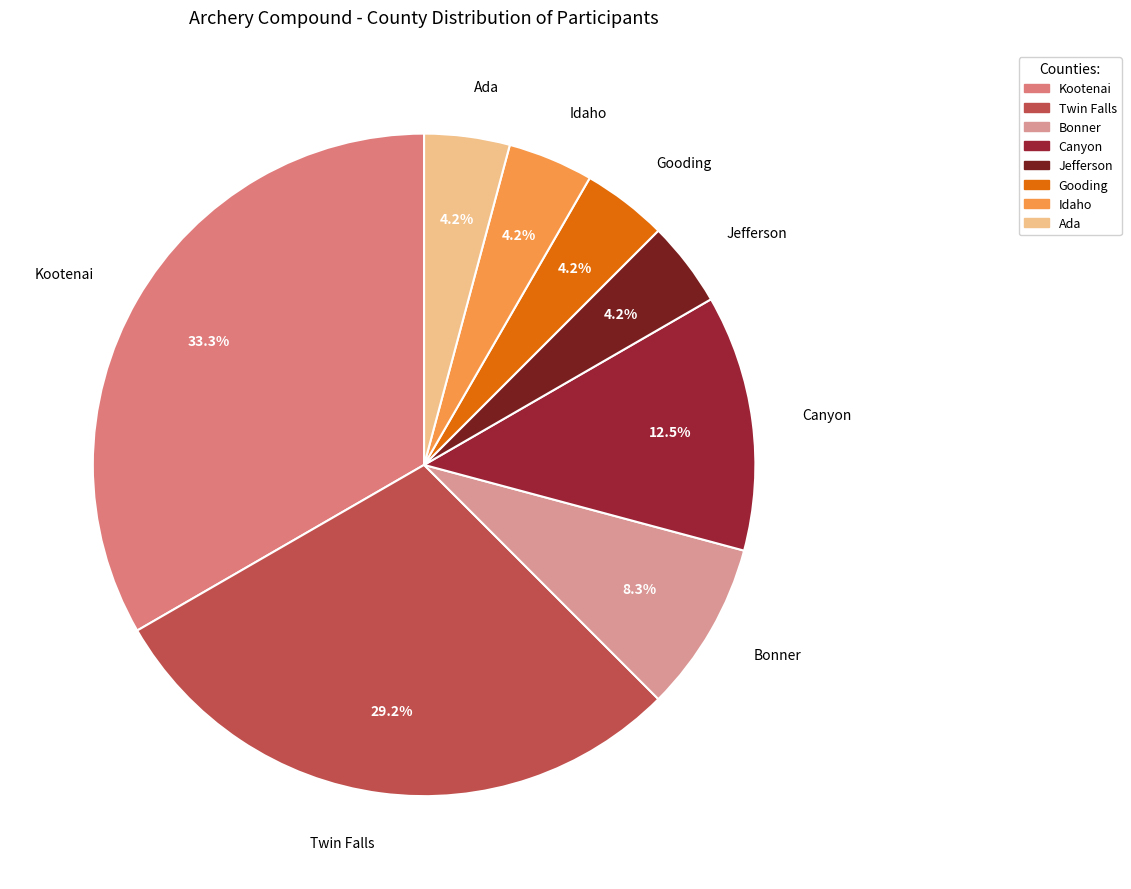

Count the number of slices in the pie.

8